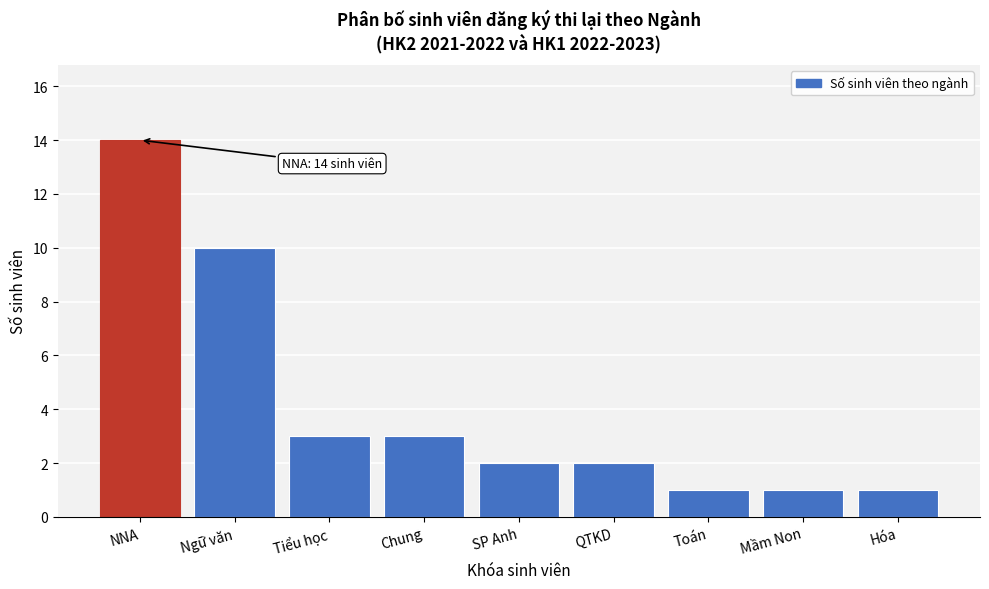

Reading left to right, what are all the values shown in this chart?

NNA=14	Ngữ văn=10	Tiểu học=3	Chung=3	SP Anh=2	QTKD=2	Toán=1	Mầm Non=1	Hóa=1